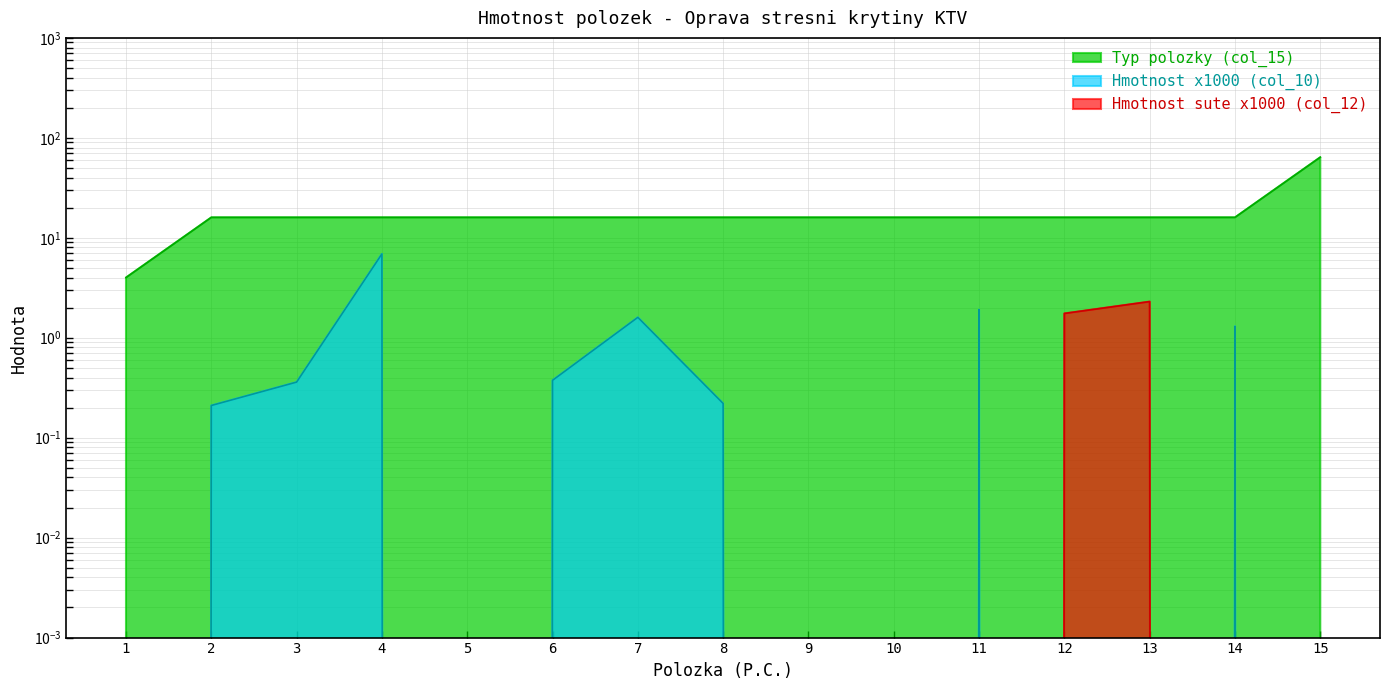

Is it true that Hmotnost sute (col_12) equals 2.4 at 12?

False